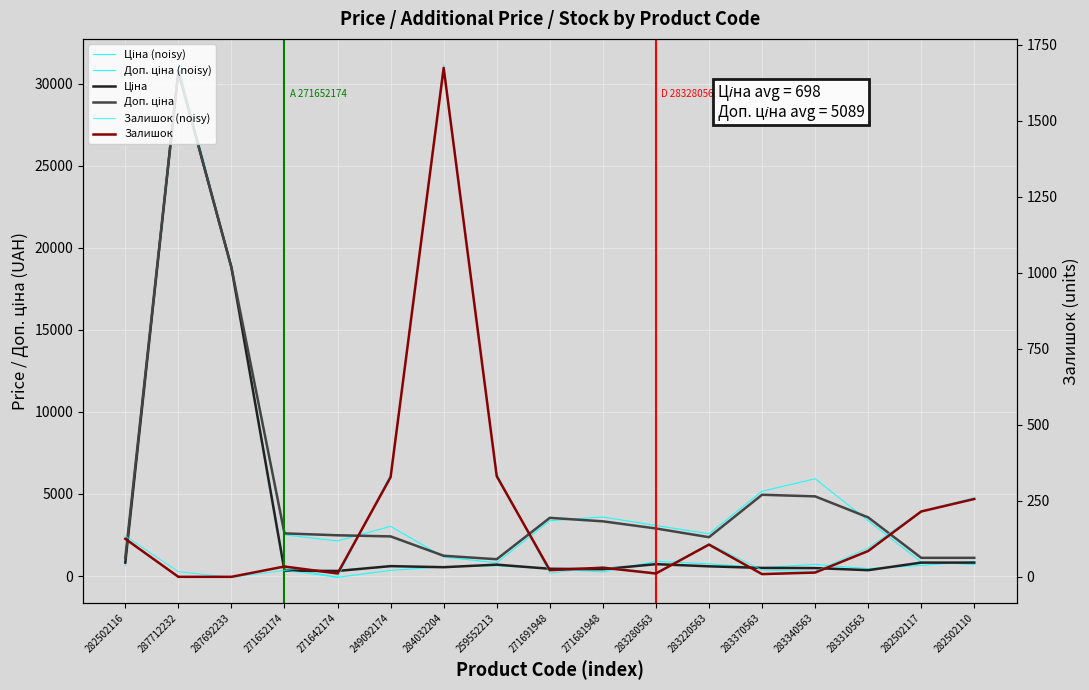

At which label is Залишок (noisy) closest to 841?

259552213